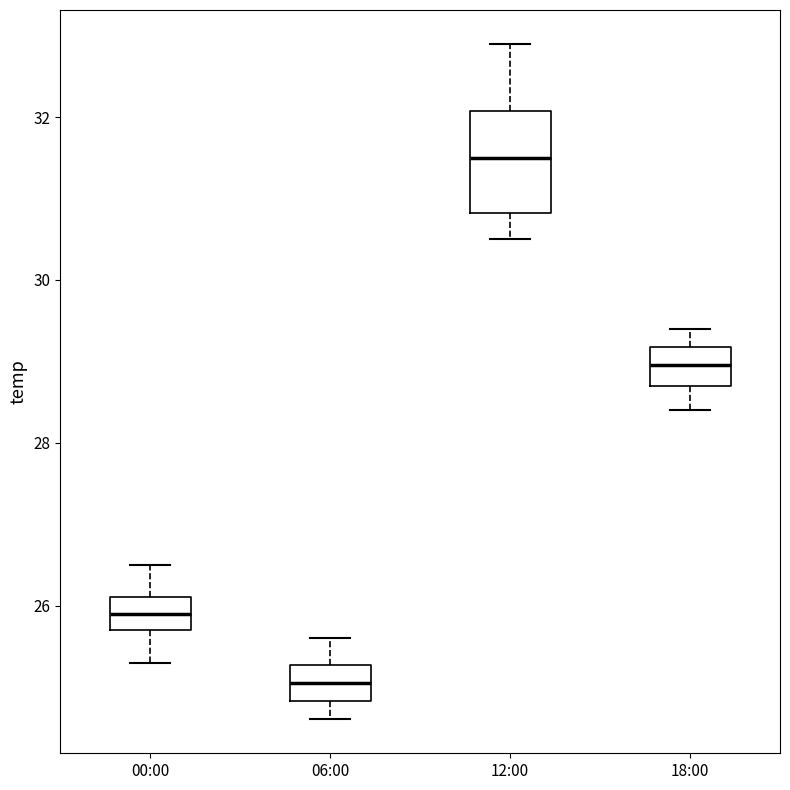

Where does the lower whisker of the box for 00:00 end on the y-axis? The values are not printed on the chart, so give them approximately, as read against the axis.

25.4